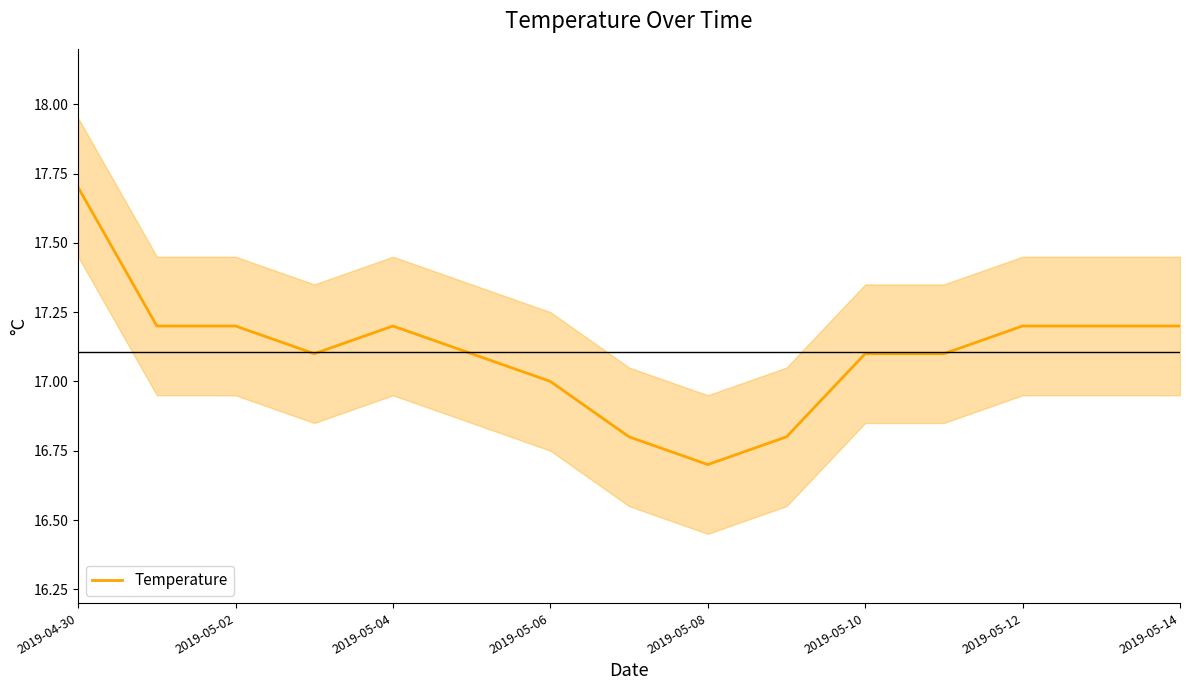

The value of Temperature at 2019-05-12 is 28.6. True or false?

False